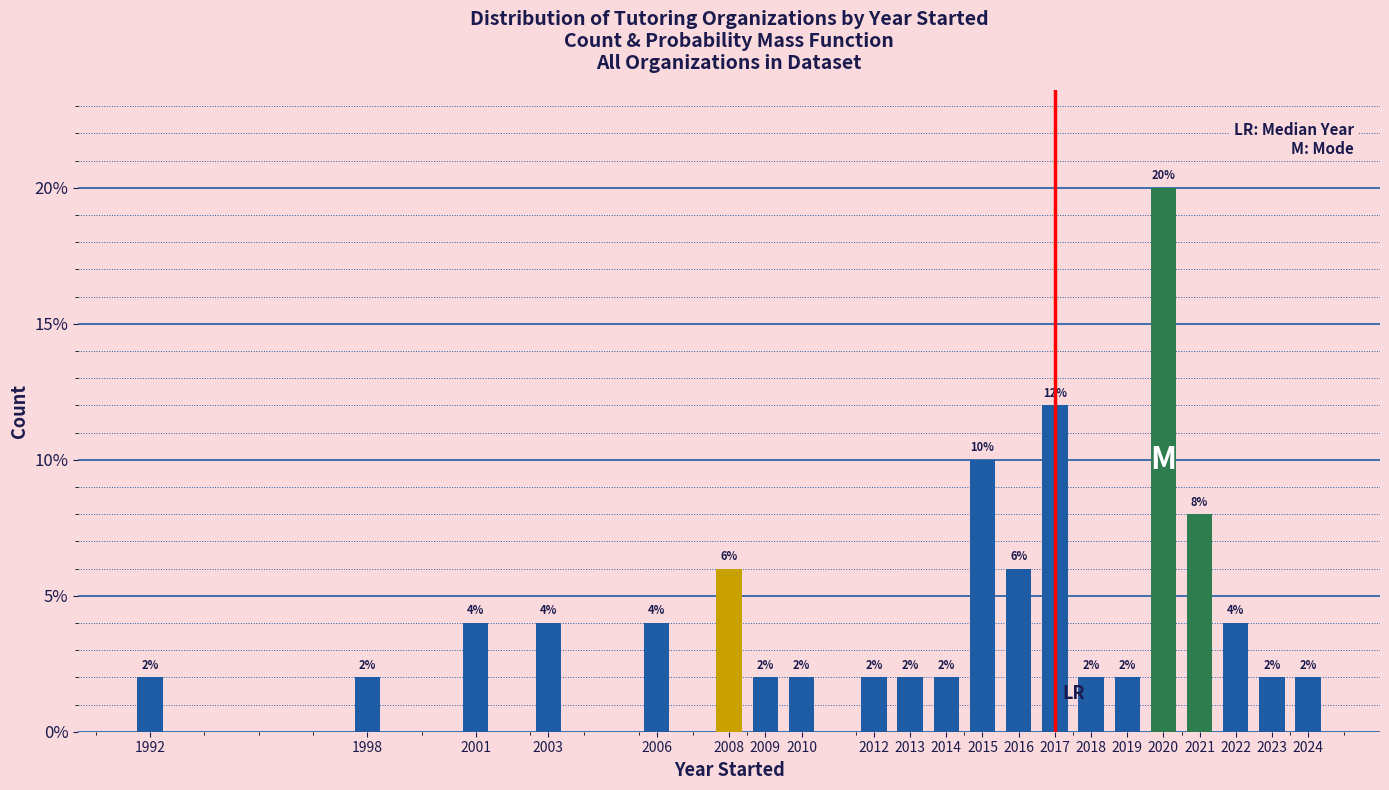

Does the chart contain any negative values?

No